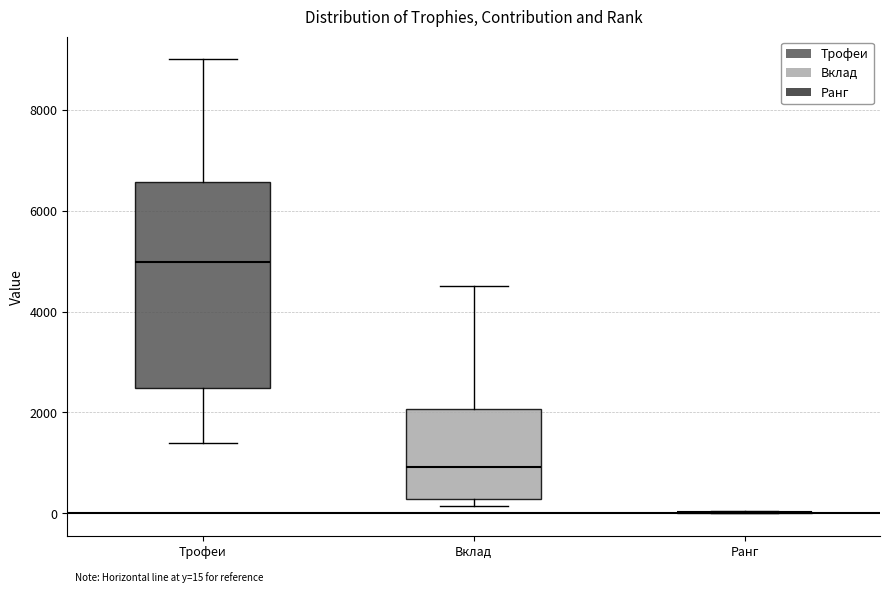

Which box is the tallest, from its lower edge to its upper edge?

Трофеи